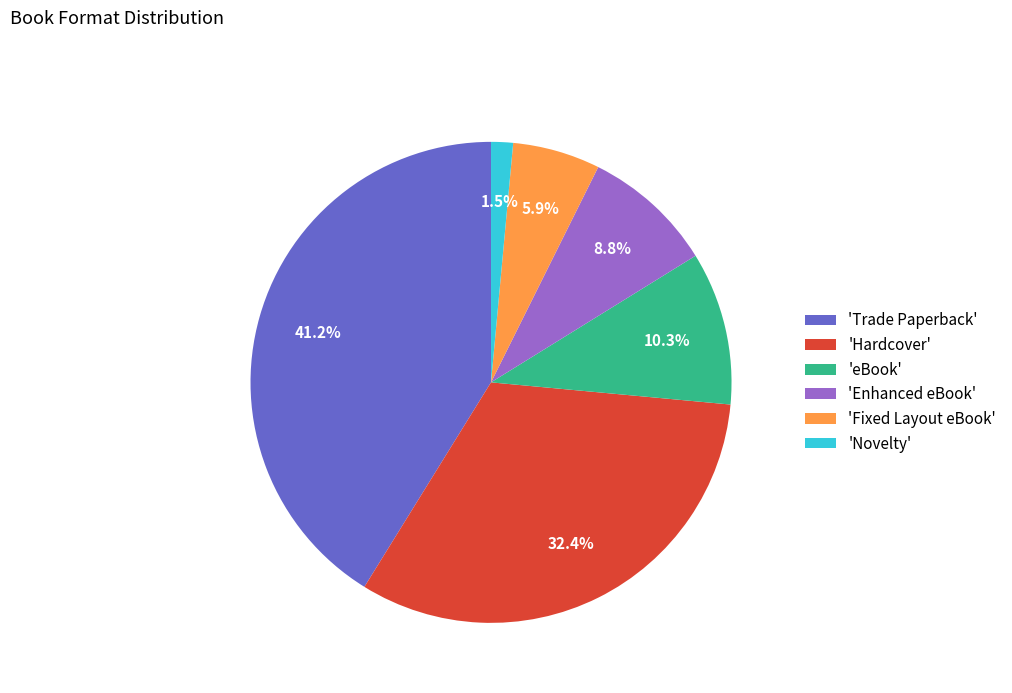

Rank the categories by value from highest to lowest.

'Trade Paperback', 'Hardcover', 'eBook', 'Enhanced eBook', 'Fixed Layout eBook', 'Novelty'